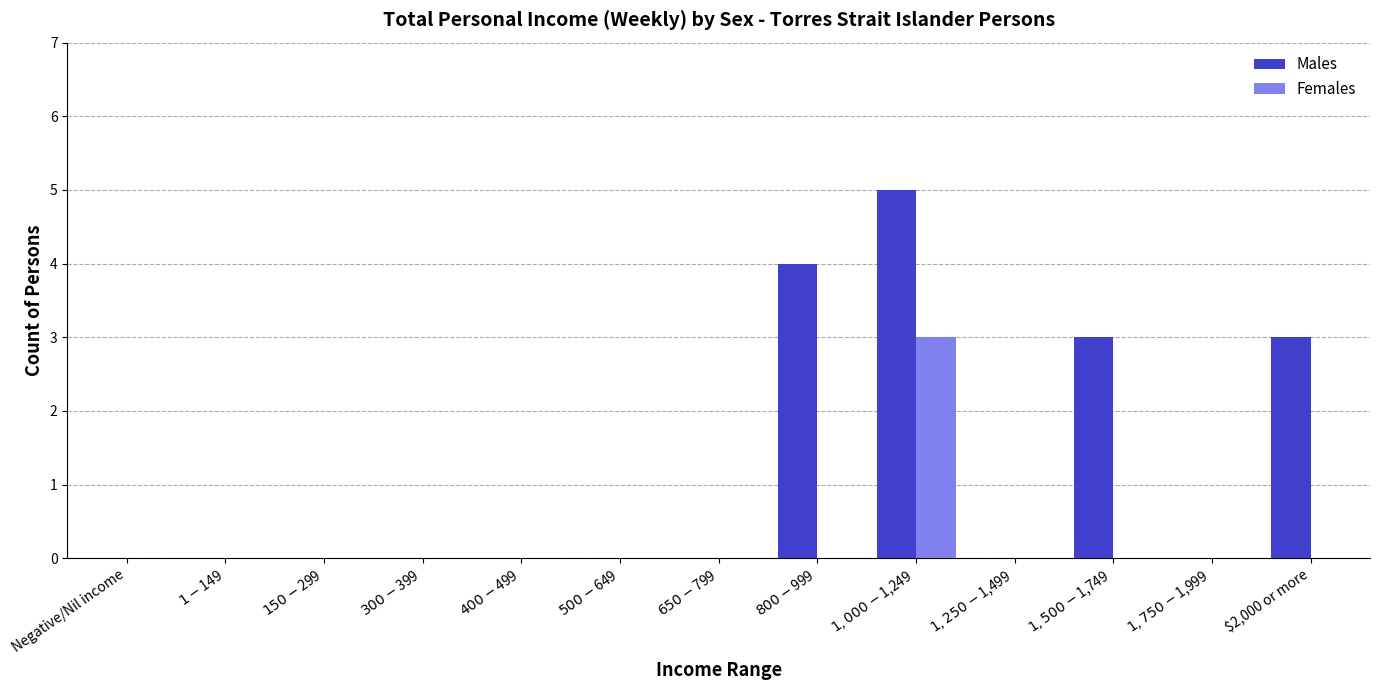

What is the maximum value for Females?

3